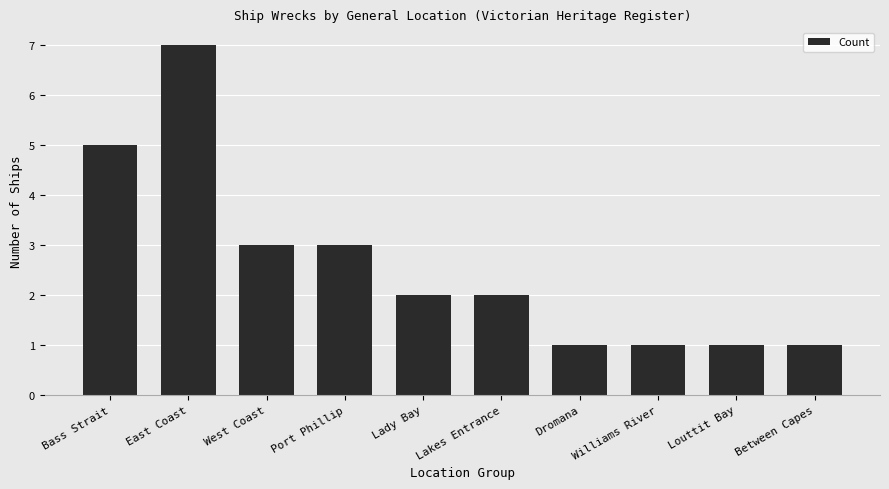

What is the smallest value displayed?

1